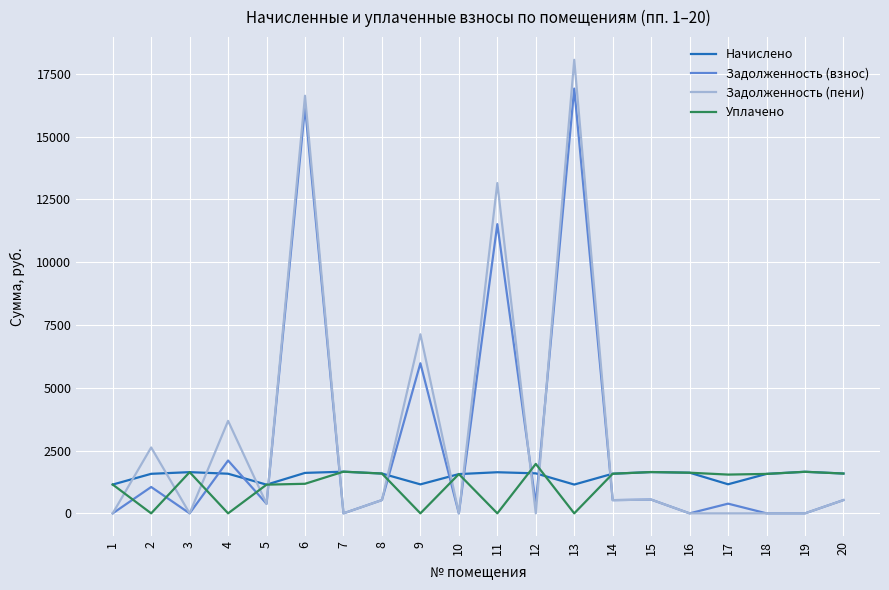

Which series has the widest spread of values?

Задолженность (пени)